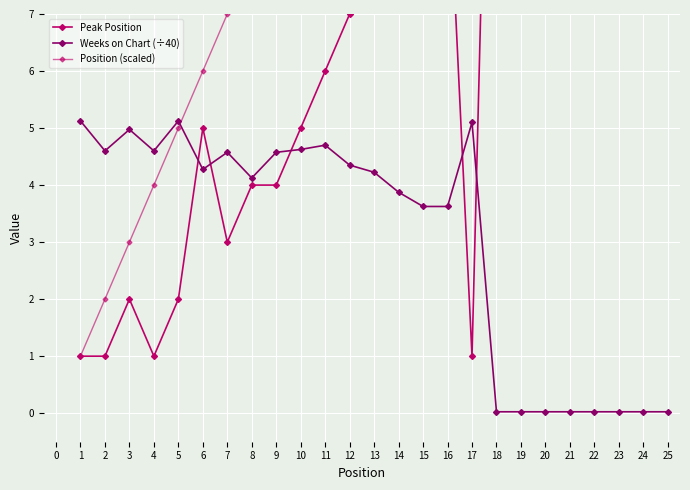

True or false: Peak Position and Position (scaled) intersect in this chart.

False